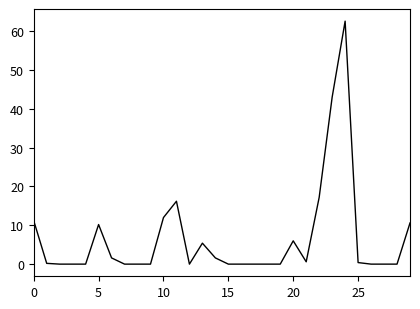

What is the greatest value displayed?

62.6